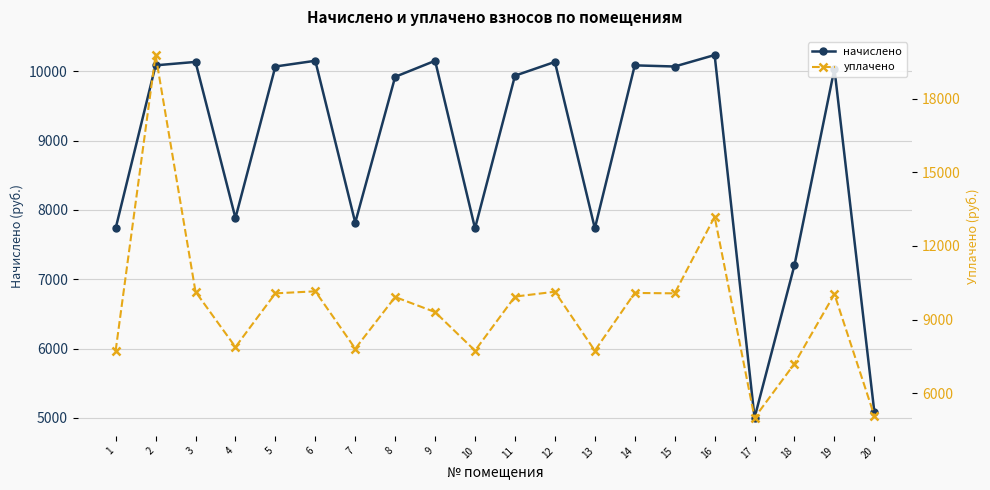

At which category does уплачено reach its first local valley?

4